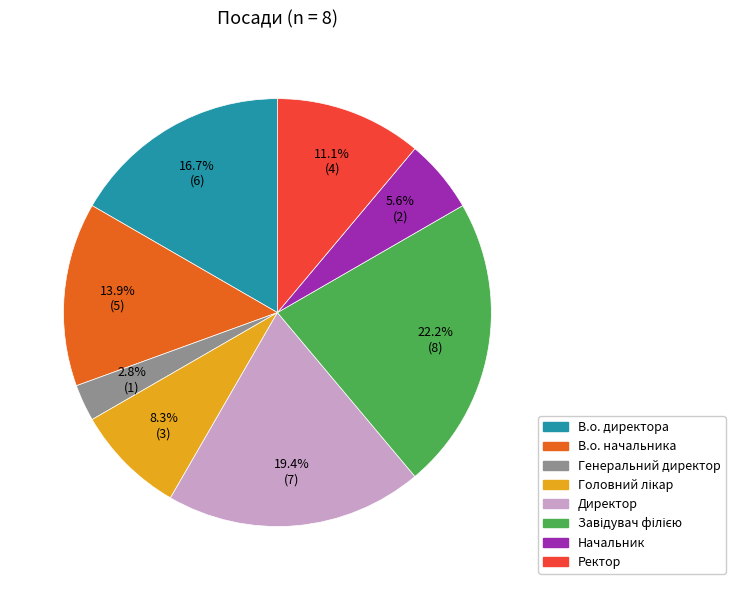

To the nearest percent, what percentage of the pie is Директор?

19%